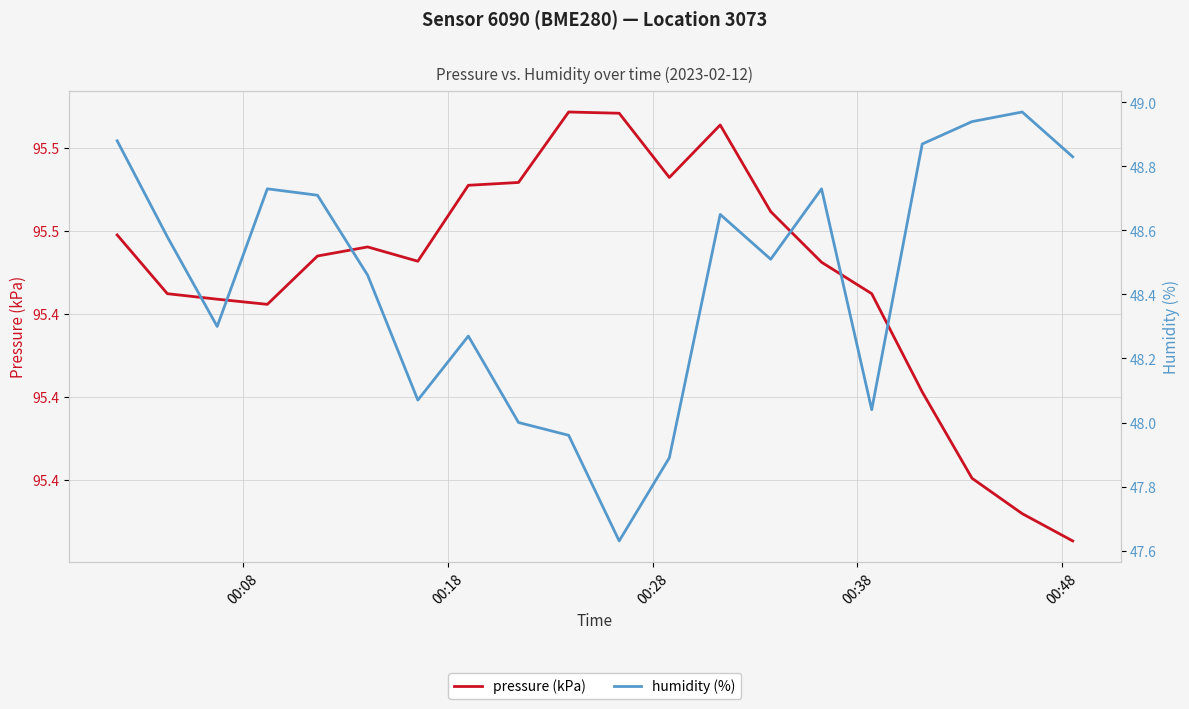

At how many categories does at least one series exceed 86?

20